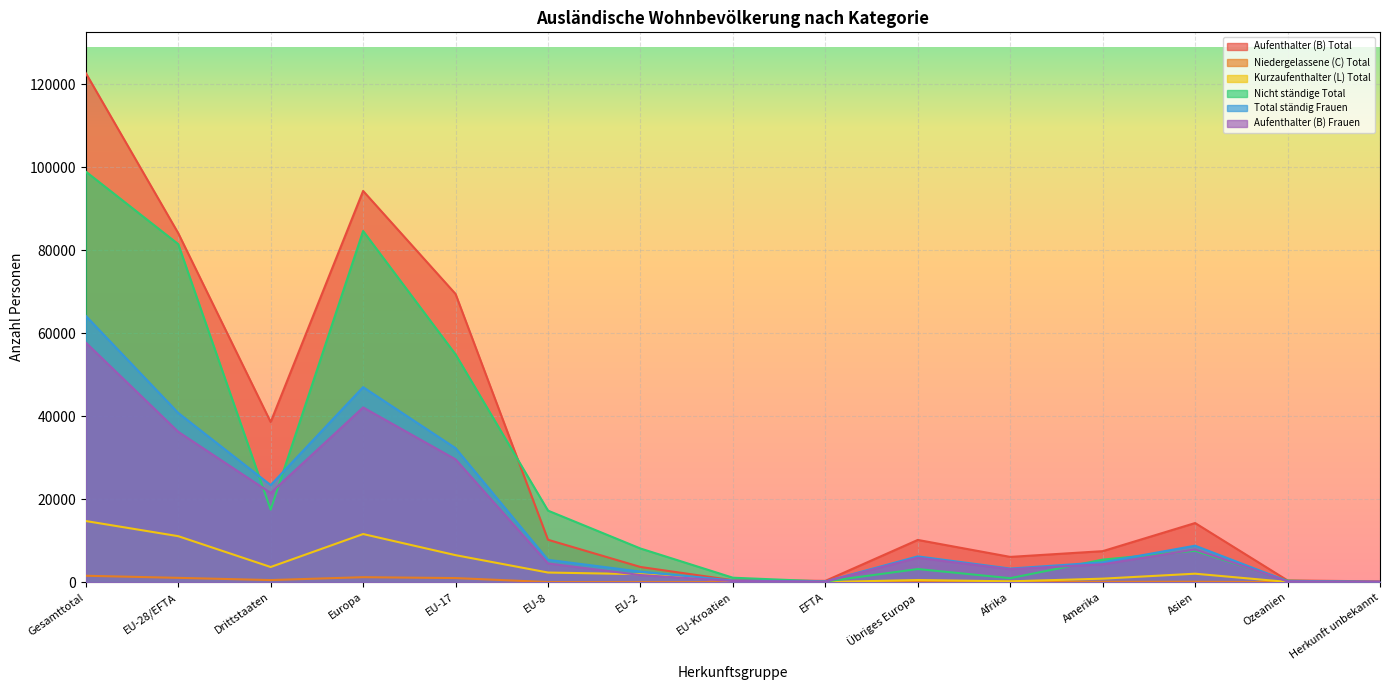

Which has a higher value, Drittstaaten or EU-8?

Drittstaaten